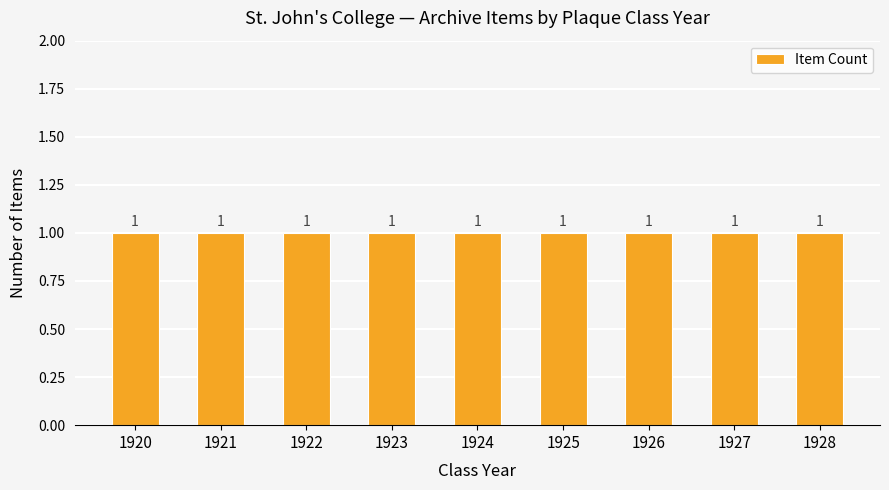

Count the number of categories in the chart.

9